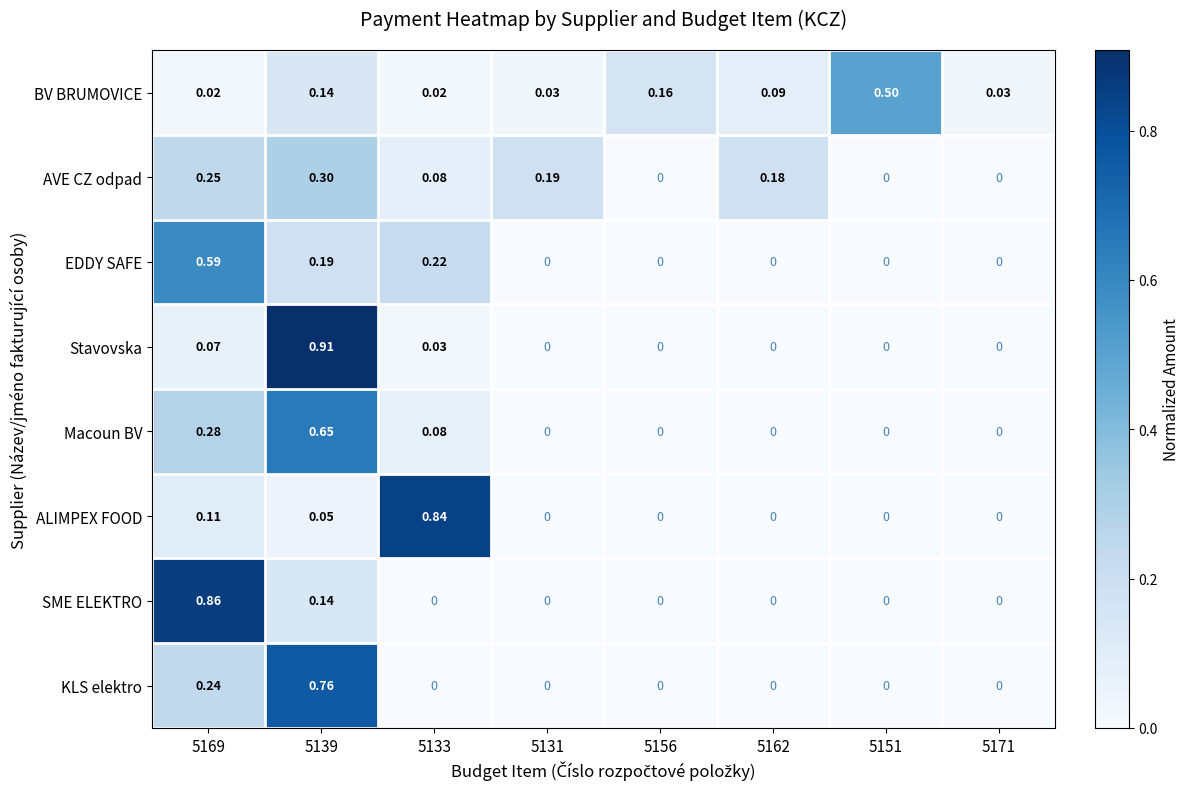

Which series has the largest range (max minus min)?

Stavovska